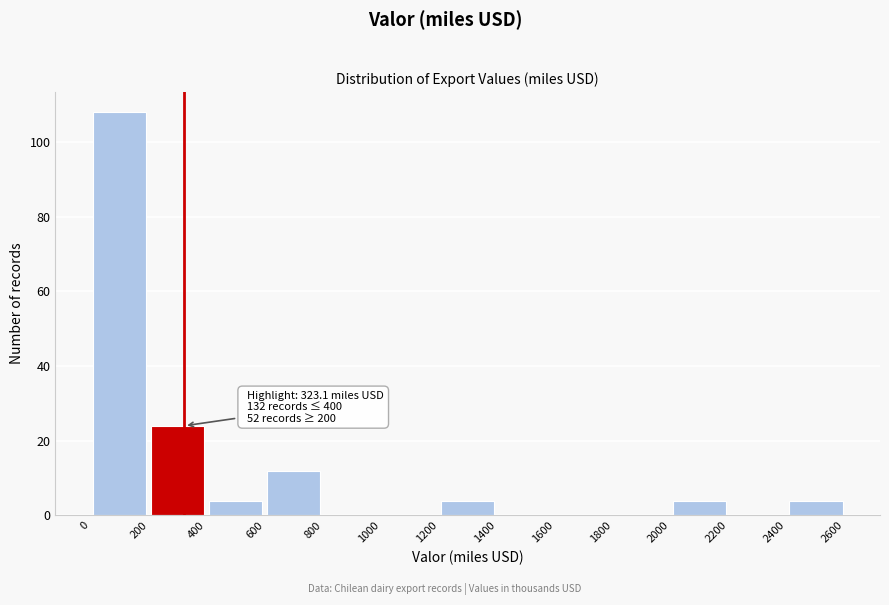

Over which range of the x-axis is the bar tallest?

0 to 200